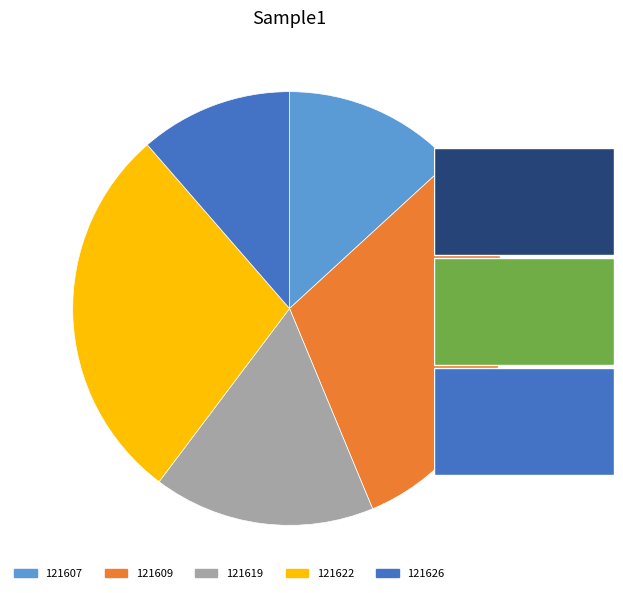

Rank the categories by value from lowest to highest.

121626, 121607, 121619, 121622, 121609